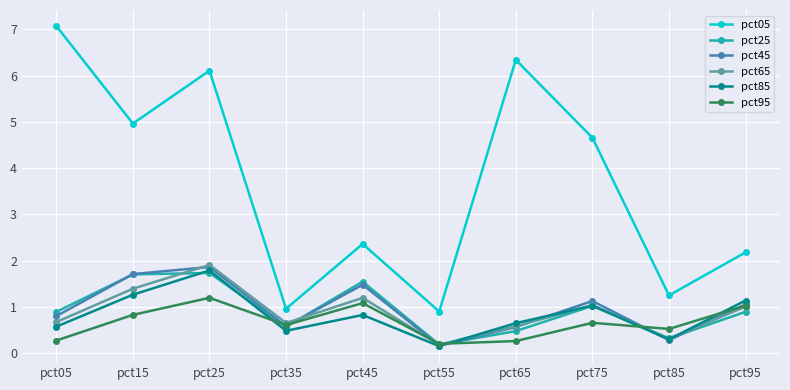

True or false: pct05 and pct85 intersect in this chart.

False